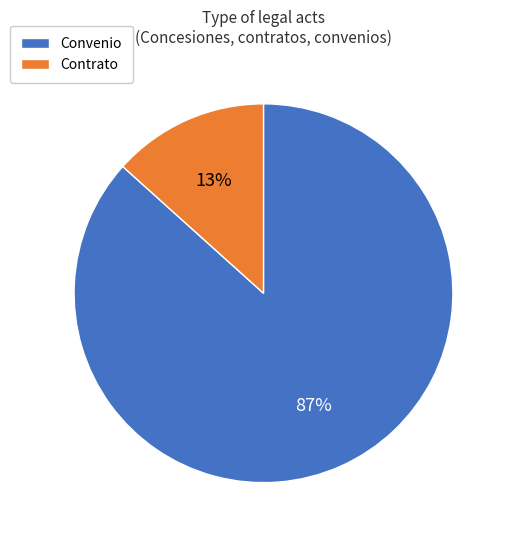

What is the majority slice?

Convenio